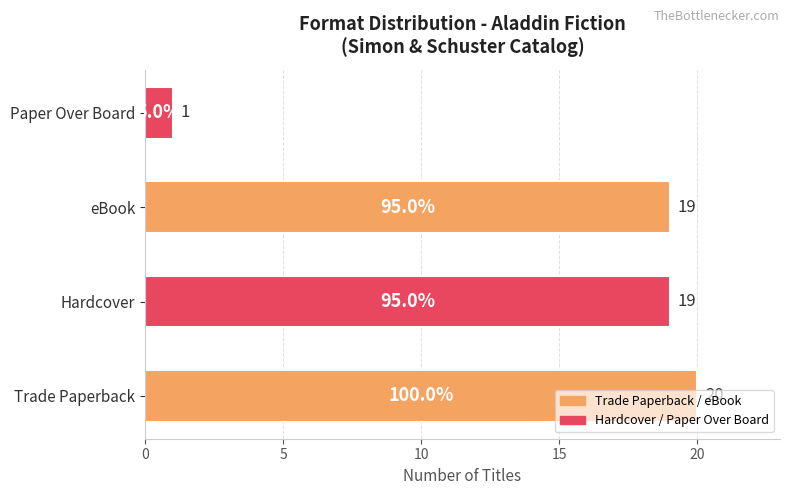

Read the value at Trade Paperback.

20